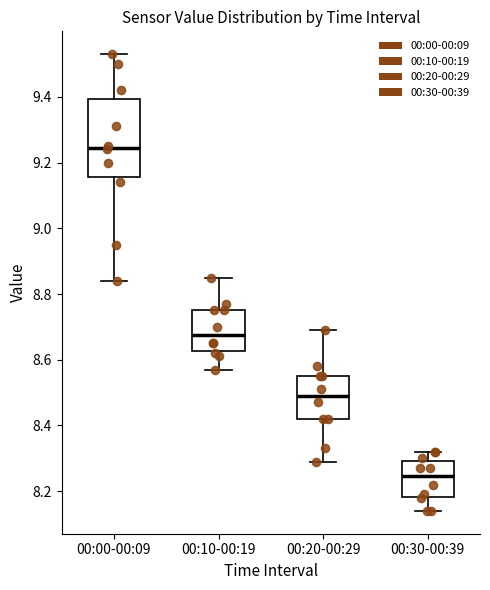

Which box has the lowest median line?

00:30-00:39